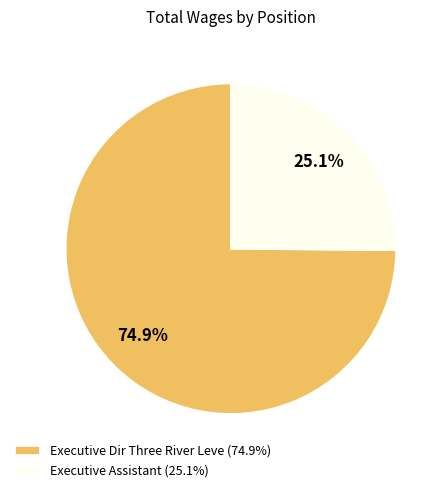

True or false: Executive Dir Three River Leve accounts for 85% of the total.

False